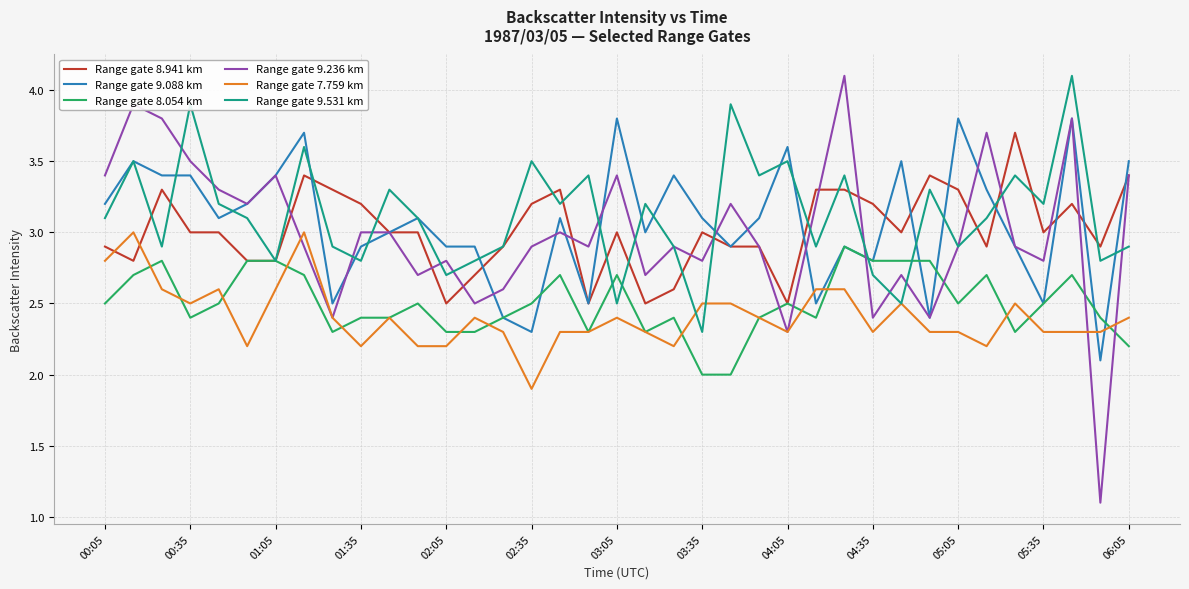

What is the lowest value of the Range gate 9.236 km series?

1.1